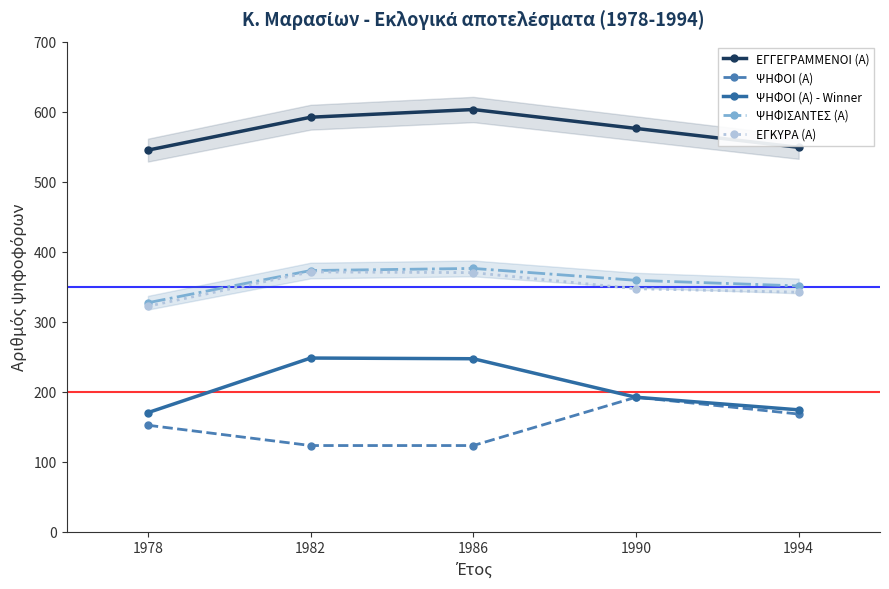

True or false: ΨΗΦΟΙ (A) - Winner and ΨΗΦΙΣΑΝΤΕΣ (Α) cross at least once.

False